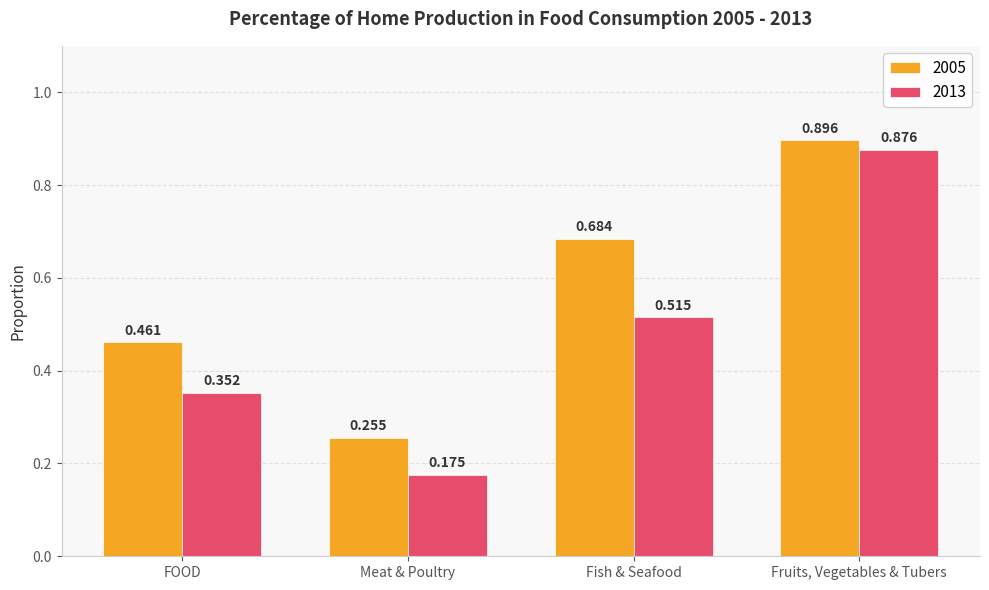

What position from the right is Fruits, Vegetables & Tubers?

1